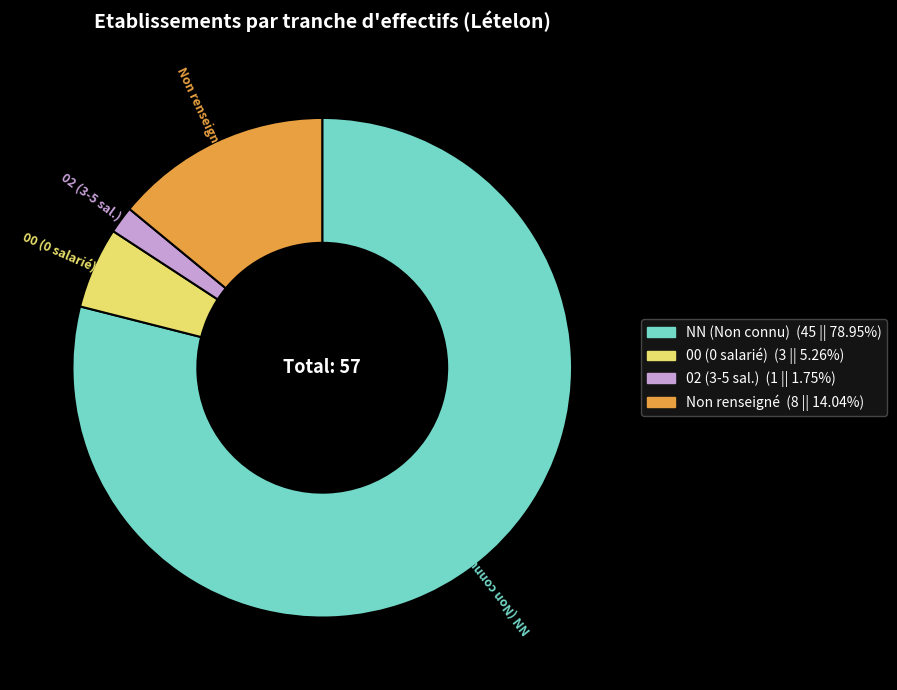

Does any single category account for the majority?

Yes